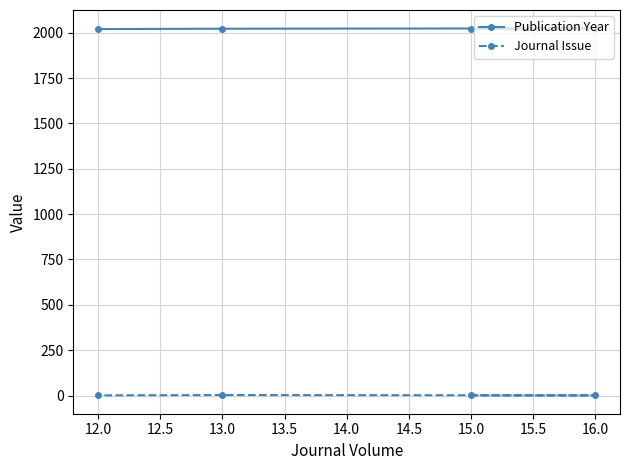

What is the maximum value shown in the chart?

2024